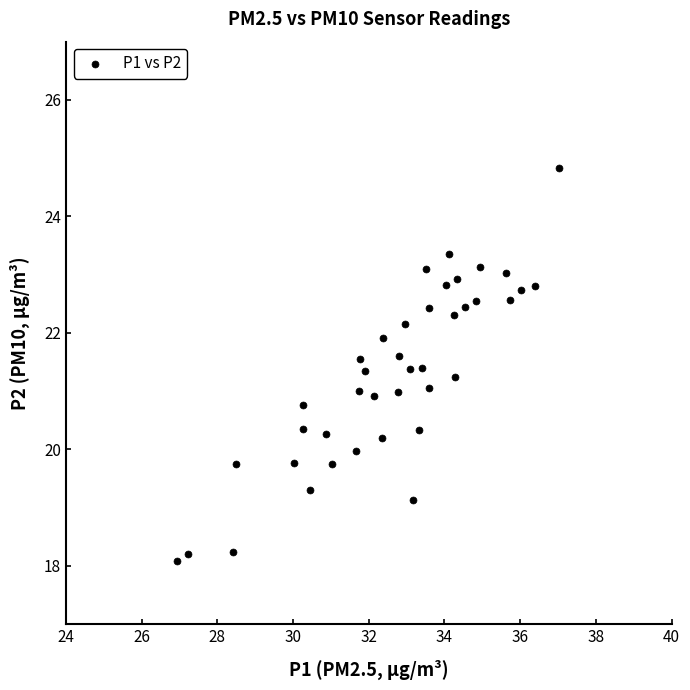

What is the range of X values (max minus min)?

10.1